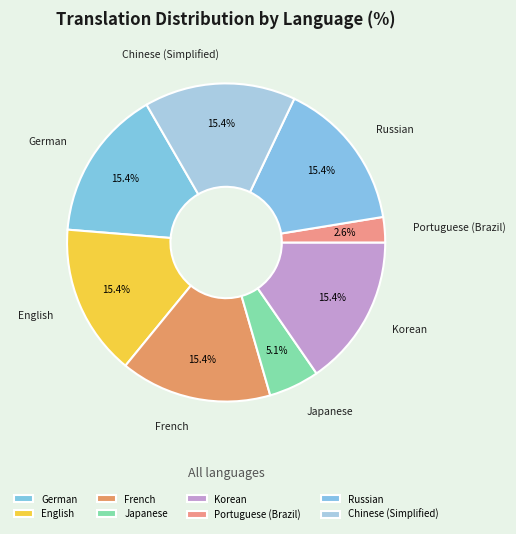

Which slice is the largest?

German